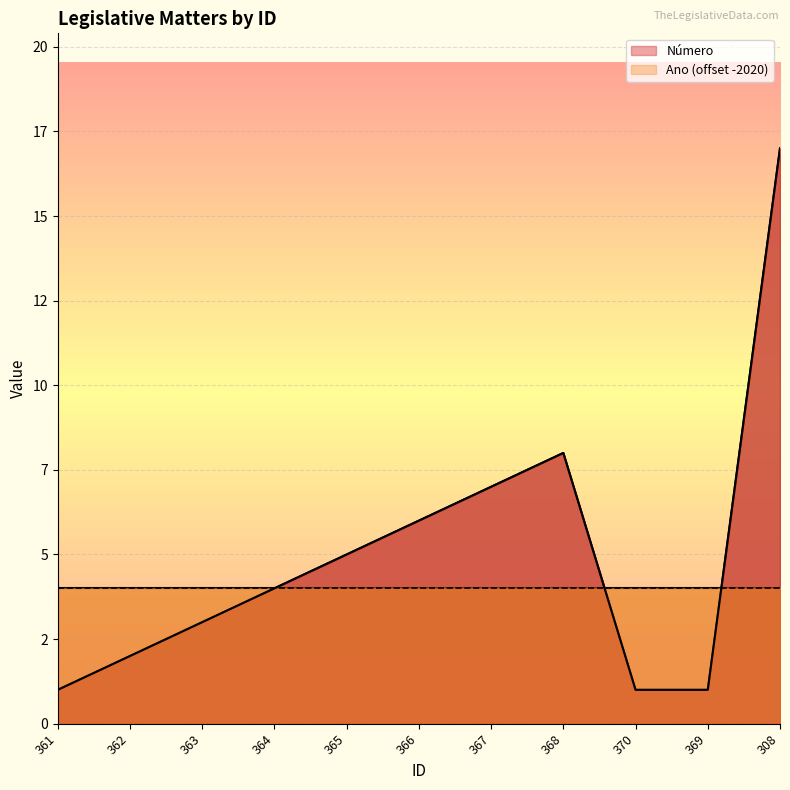

What is the sum of all values?

55